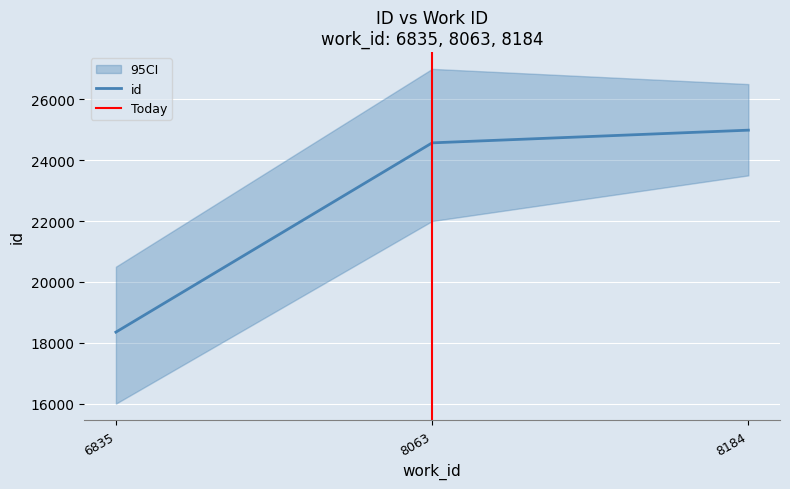

Which label corresponds to the smallest value in the chart?

6835